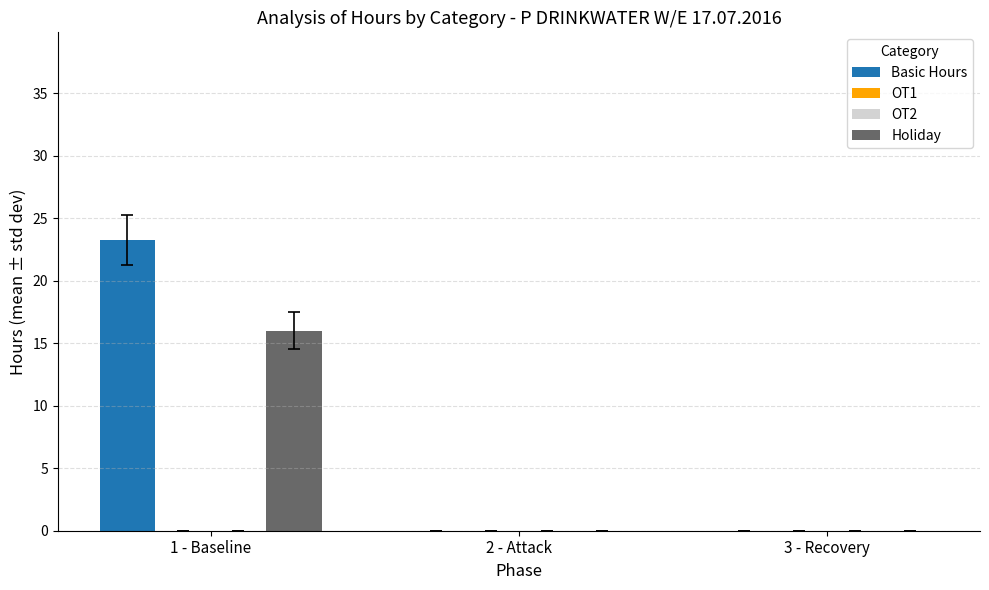

Rank the series by their maximum value, from lowest to highest.

OT1, OT2, Holiday, Basic Hours